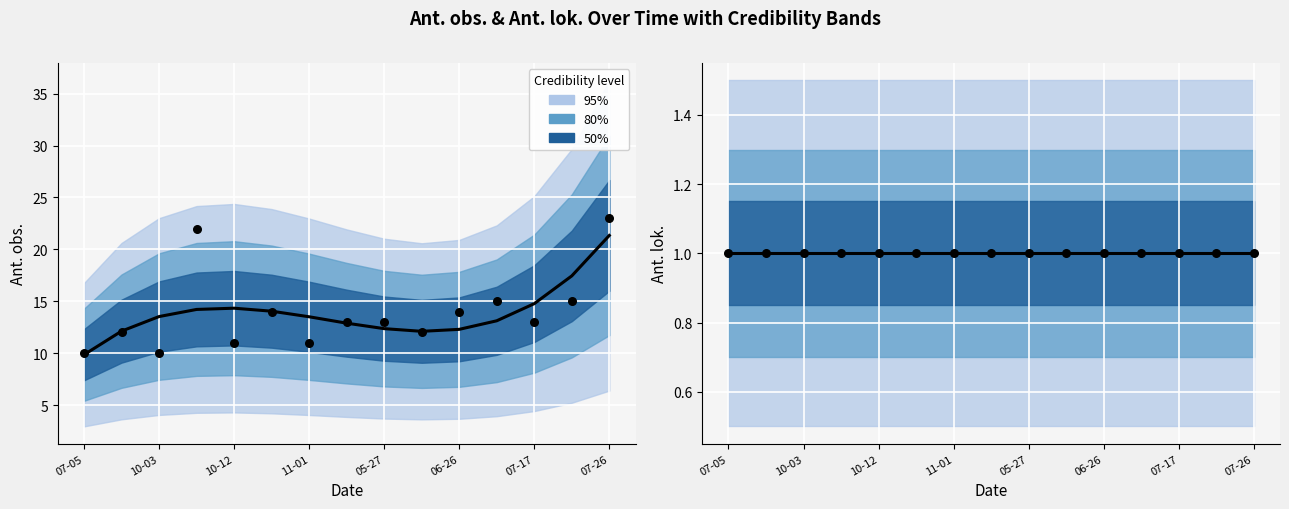

What is the change in value from 2010-10-31 to 2011-06-11?

-2